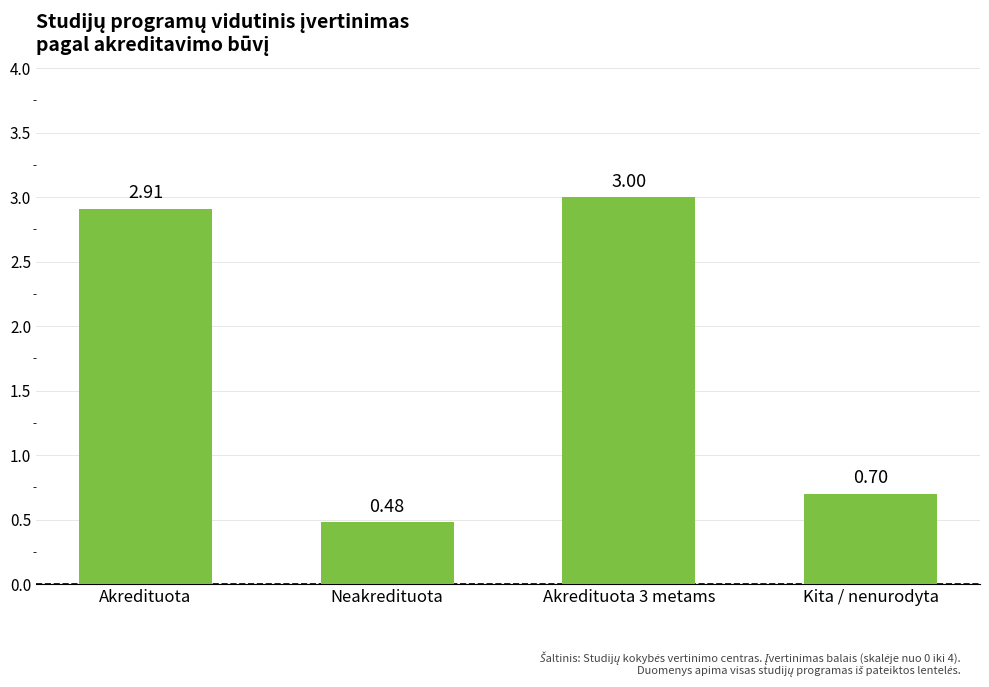

At which label does the data first exceed 2?

Akredituota